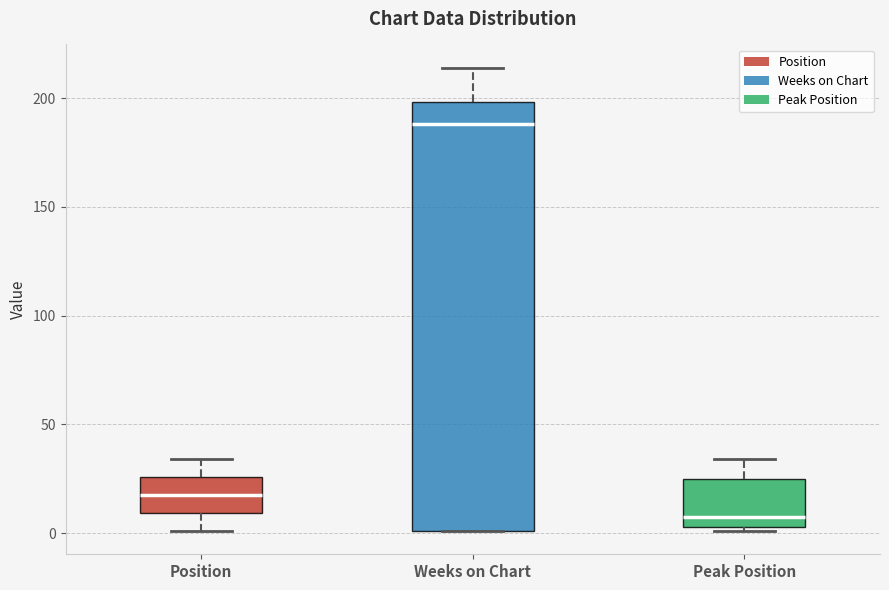

Reading left to right, transcribe this box plot: for each box, give where its median line is, the range the box spans, and where its two whiskers end, as read against the y-axis. The values are not printed on the chart, so give them approximately, as read against the axis.

Position: median 20, box 10 to 25, whiskers 0 to 35
Weeks on Chart: median 190, box 0 to 200, whiskers 0 to 215
Peak Position: median 10, box 5 to 25, whiskers 0 to 35